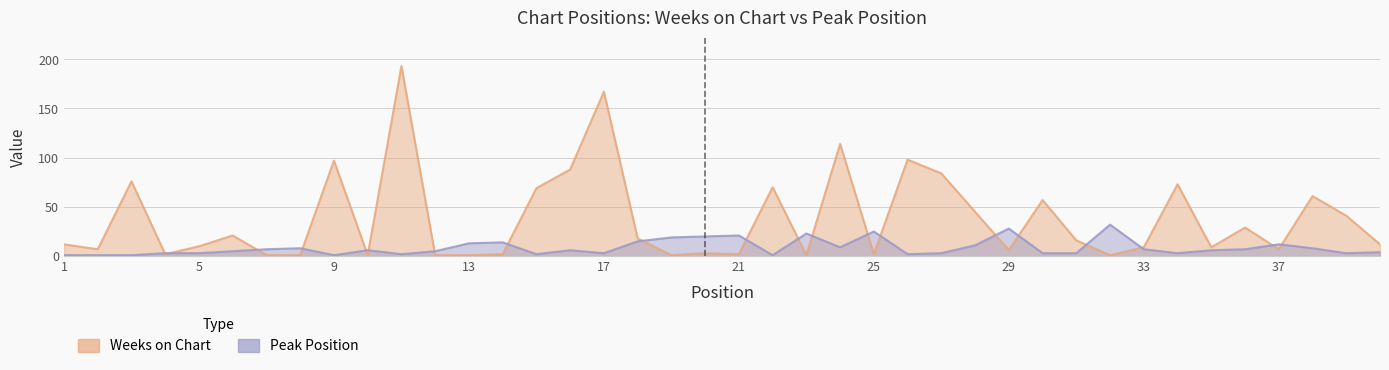

What is the average value of the Peak Position series?

9